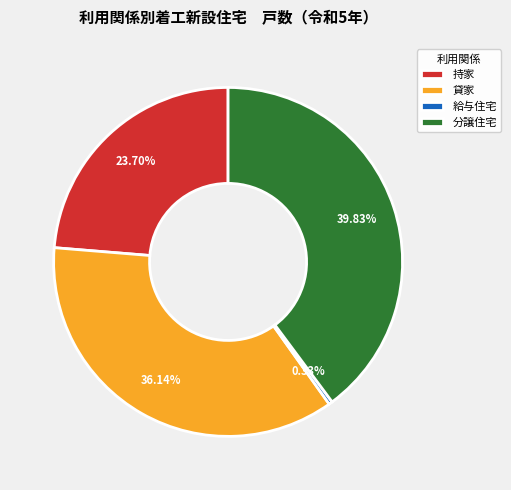

Is the sum of 分譲住宅 and 給与住宅 greater than half?

No